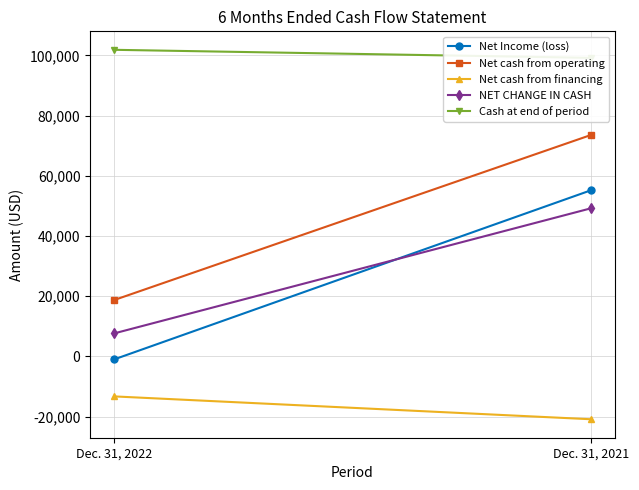

Which series has the widest spread of values?

Net Income (loss)